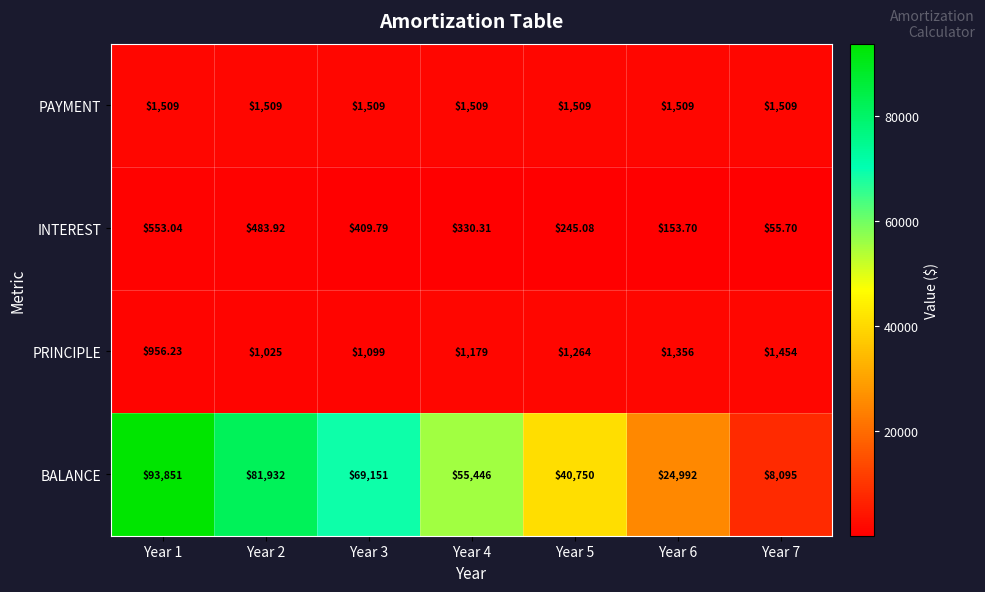

How many categories are shown in the chart?

7